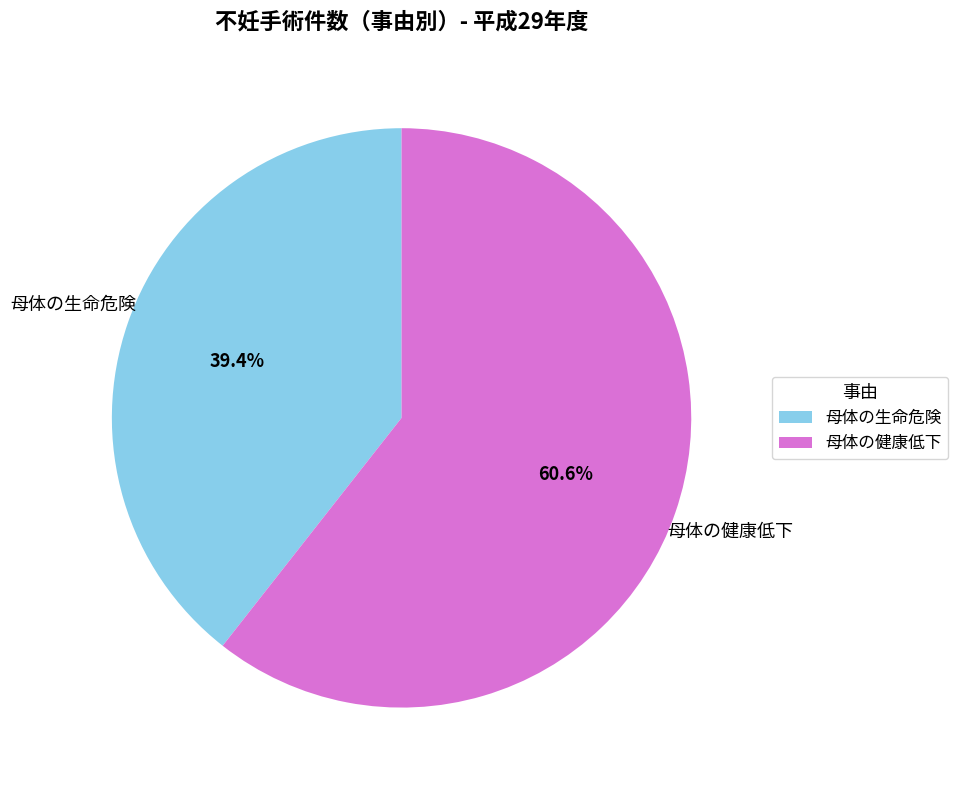

To the nearest percent, what percentage of the pie is 母体の健康低下?

61%